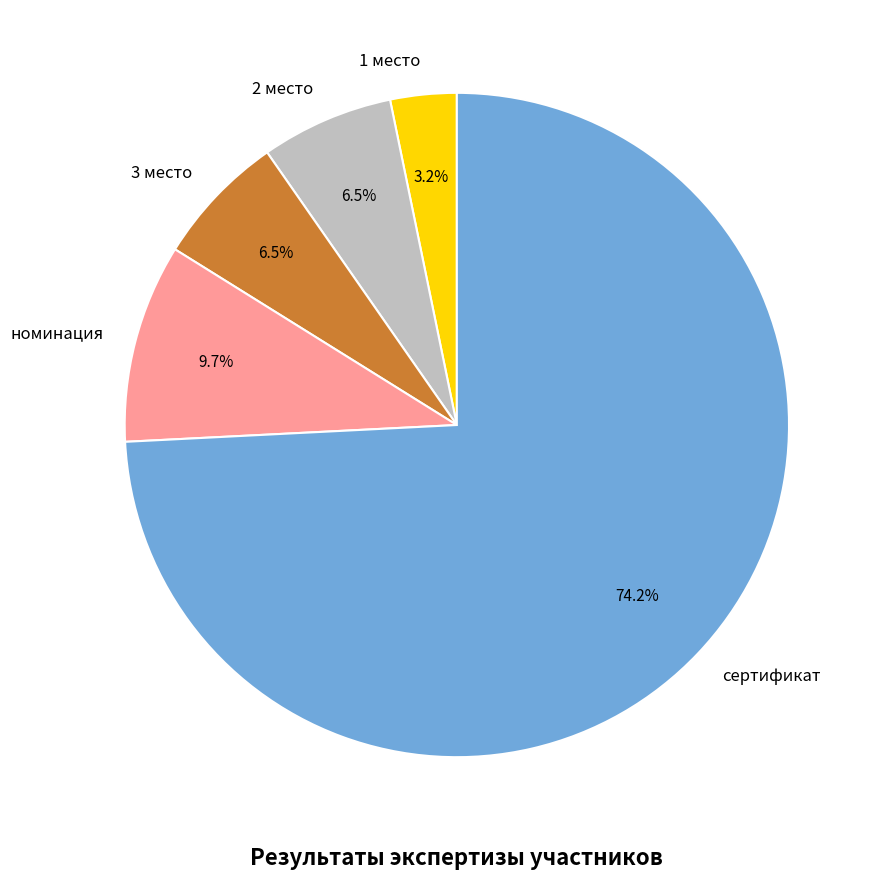

True or false: 3 место accounts for 22% of the total.

False